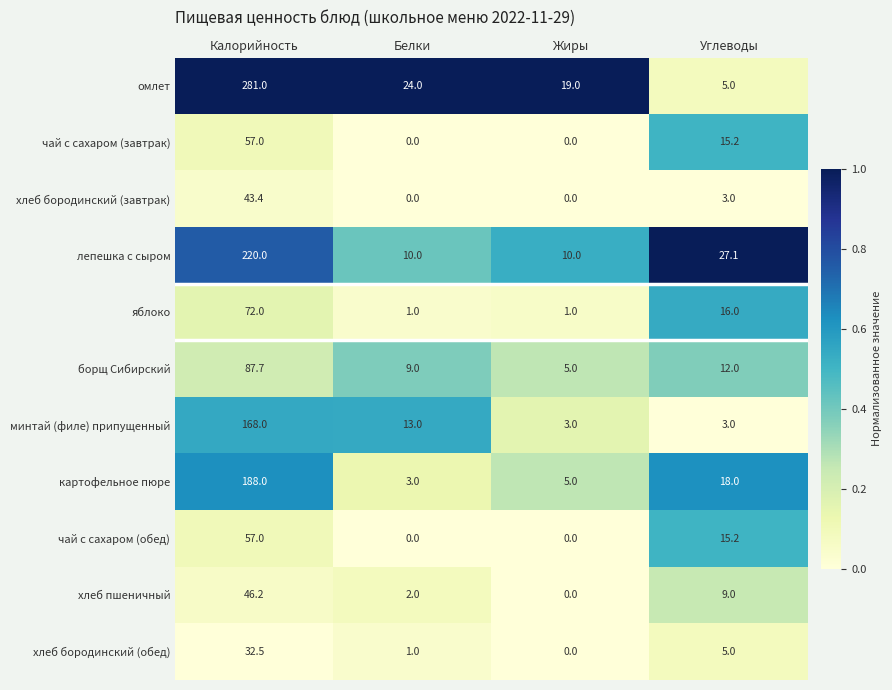

Rank the categories by картофельное пюре value from highest to lowest.

Калорийность, Углеводы, Жиры, Белки